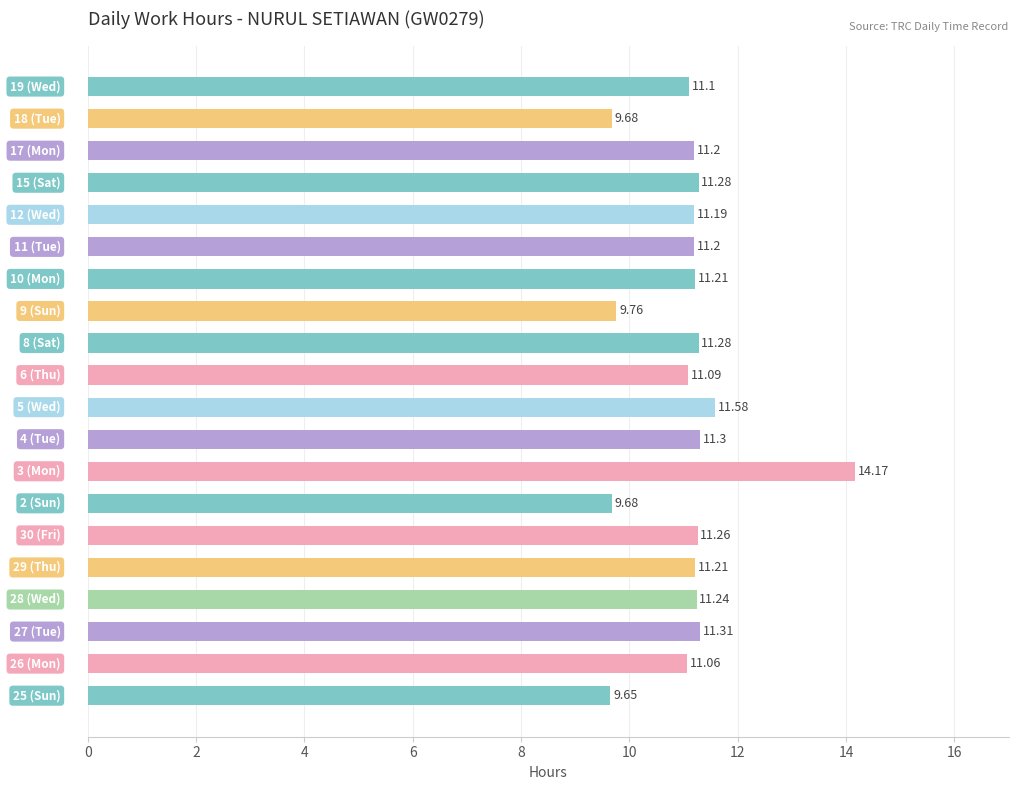

What is the difference between the second highest and minimum values?

1.9